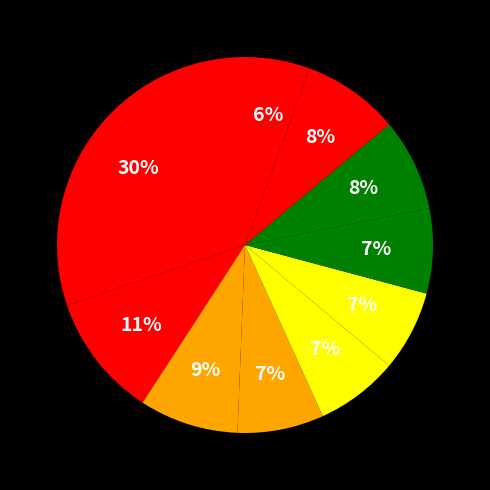

Count the number of slices in the pie.

10